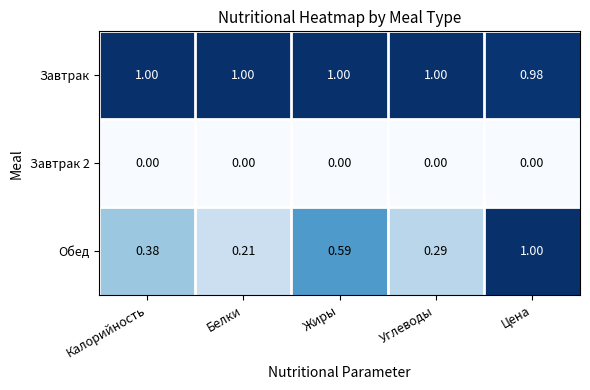

Rank the categories by Обед value from highest to lowest.

Цена, Жиры, Калорийность, Углеводы, Белки